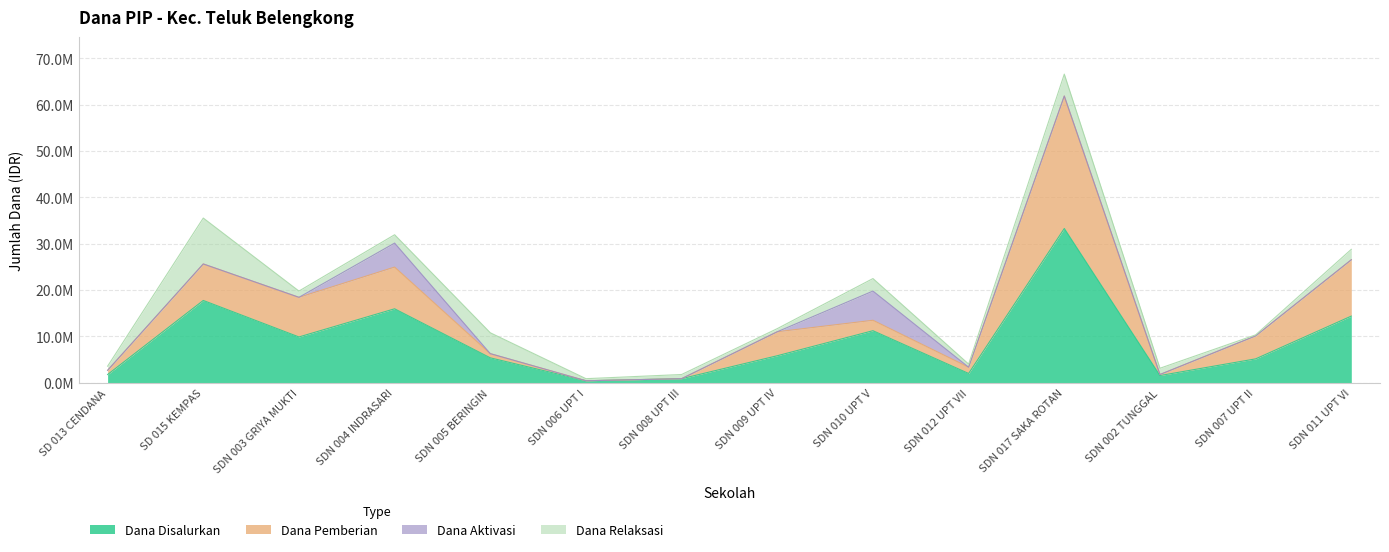

Does the chart have visible grid lines?

Yes